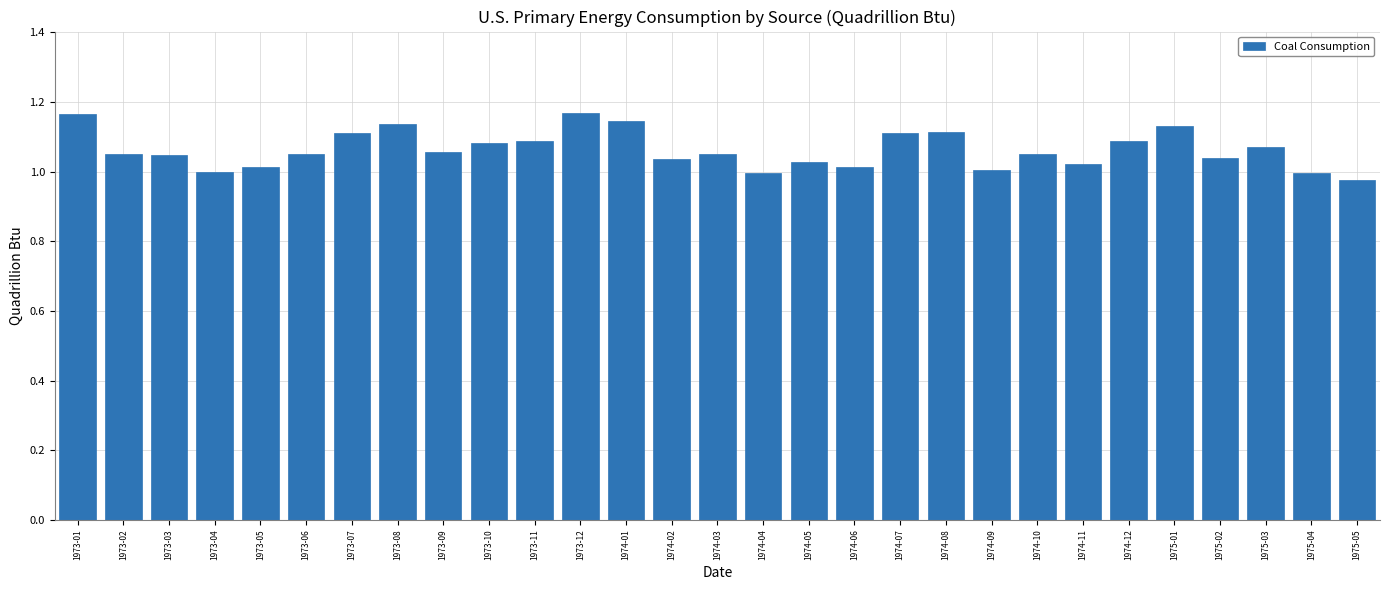

The chart shows a value of 1.1 at 1974-03. True or false?

True